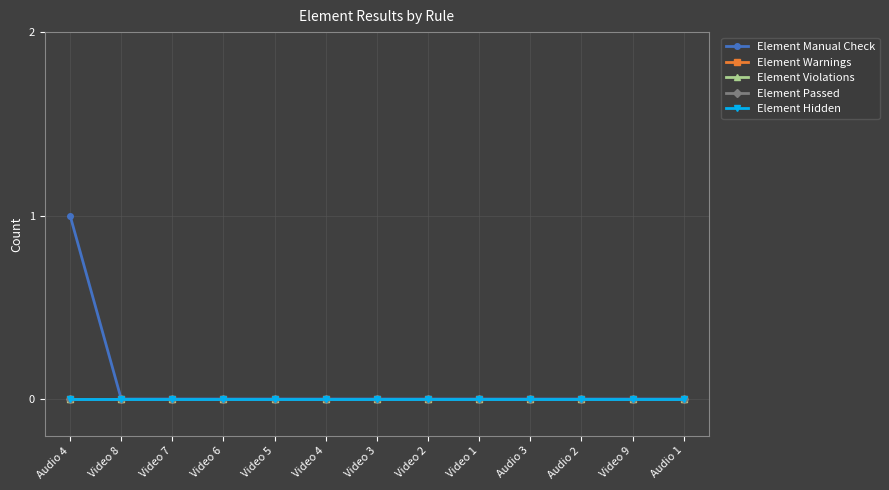

Which category has the lowest value across all series?

Video 8